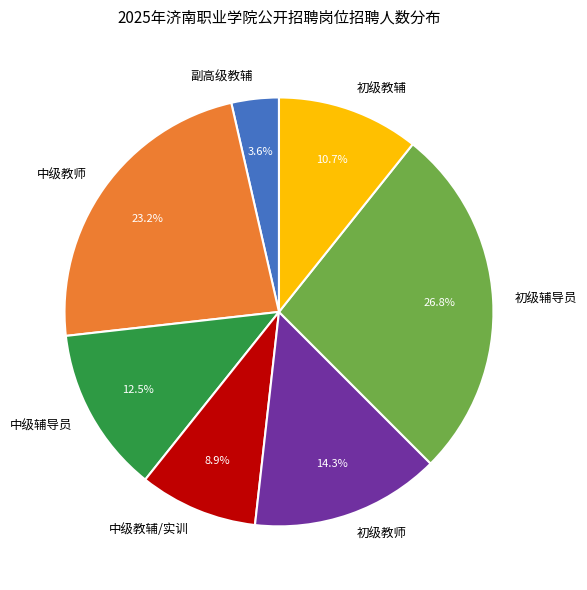

Is there any slice that represents more than half of the pie?

No